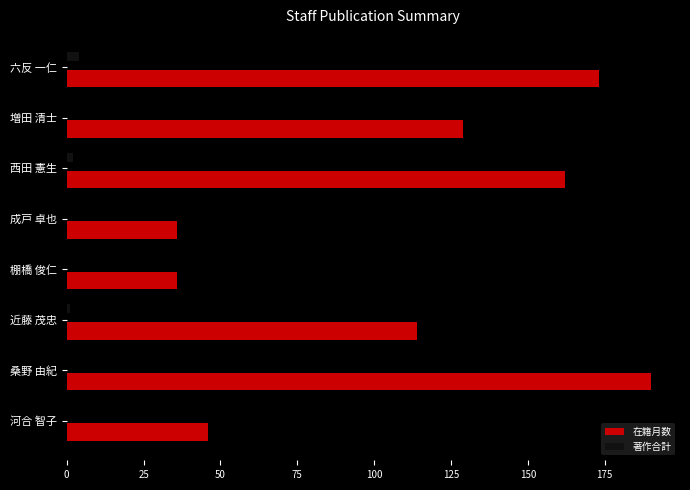

What are all the series names shown in the legend?

在籍月数, 著作合計